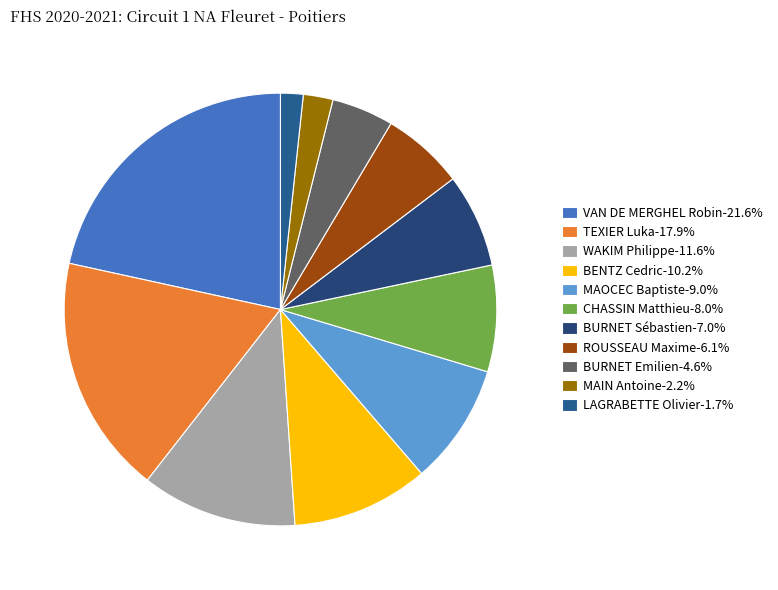

To the nearest percent, what percentage of the pie is WAKIM Philippe?

12%